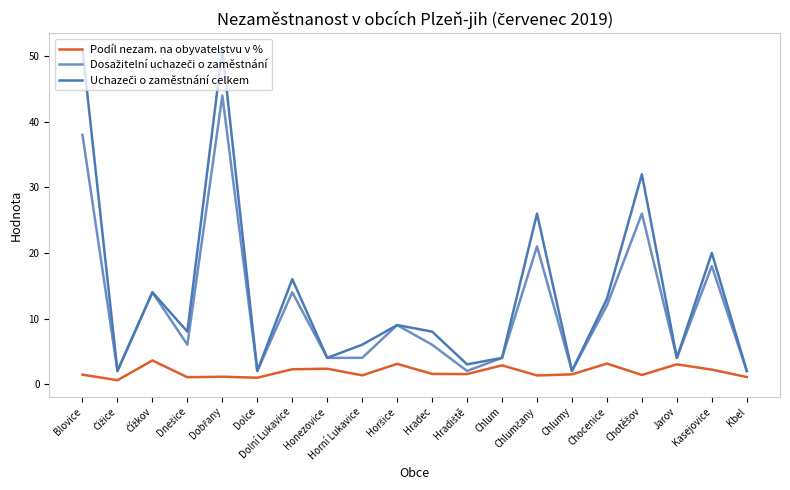

What is the difference between the highest and lowest values at Honezovice?

1.7